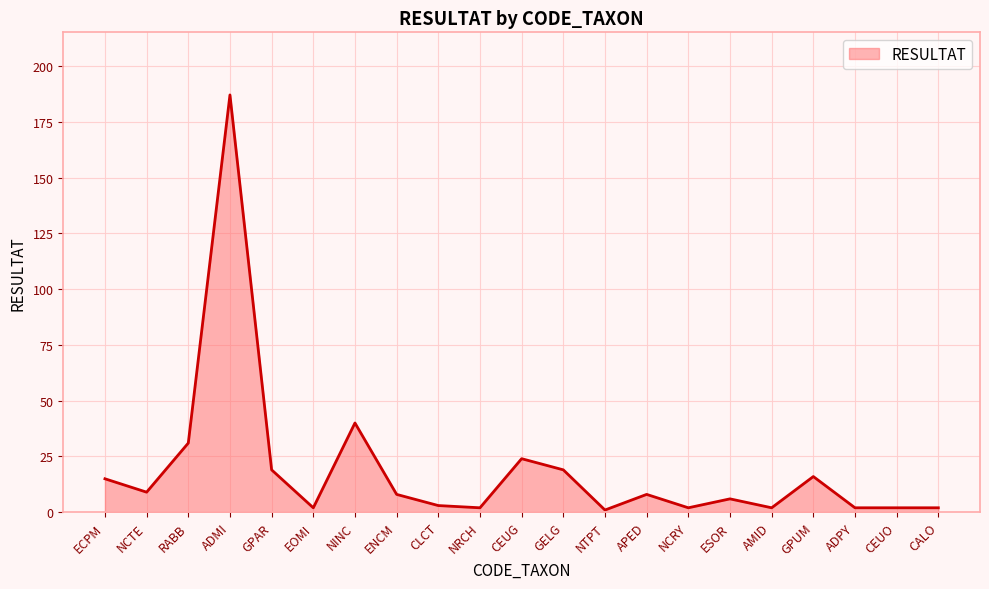

Reading left to right, what are all the values shown in this chart?

ECPM=15	NCTE=9	RABB=31	ADMI=187	GPAR=19	EOMI=2	NINC=40	ENCM=8	CLCT=3	NRCH=2	CEUG=24	GELG=19	NTPT=1	APED=8	NCRY=2	ESOR=6	AMID=2	GPUM=16	ADPY=2	CEUO=2	CALO=2